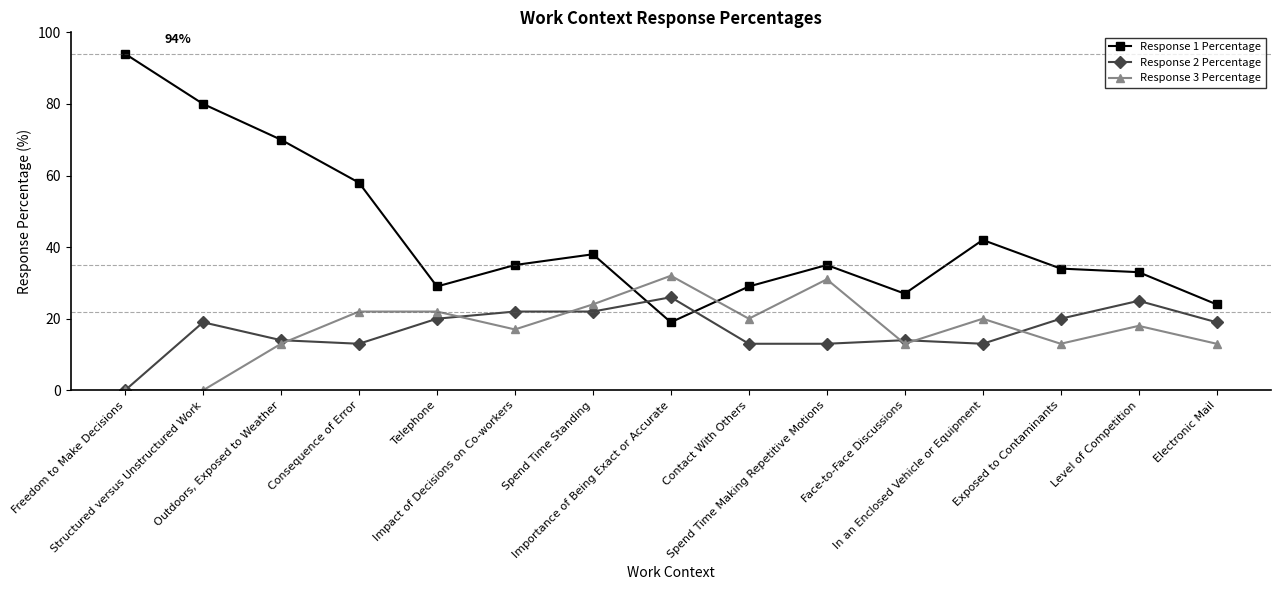

What is the average value of the Response 2 Percentage series?

17